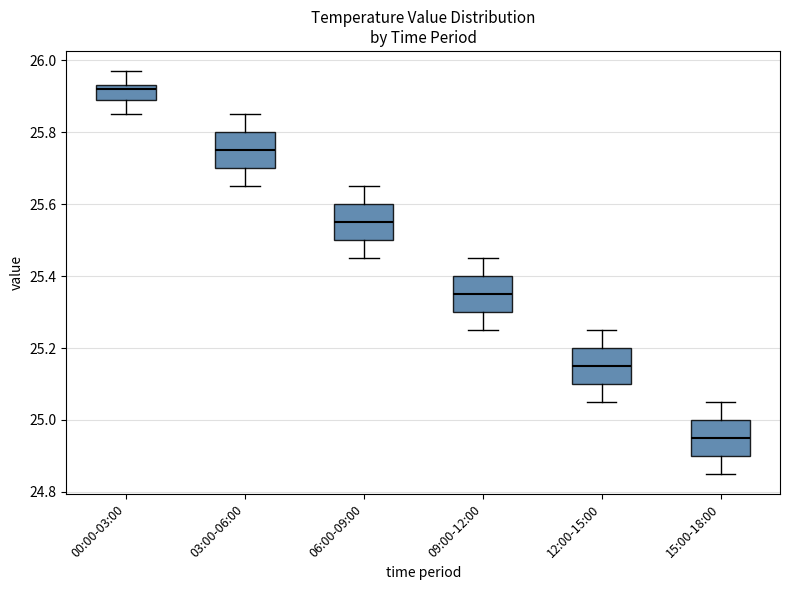

Where does the lower whisker of the box for 09:00-12:00 end on the y-axis? The values are not printed on the chart, so give them approximately, as read against the axis.

25.26